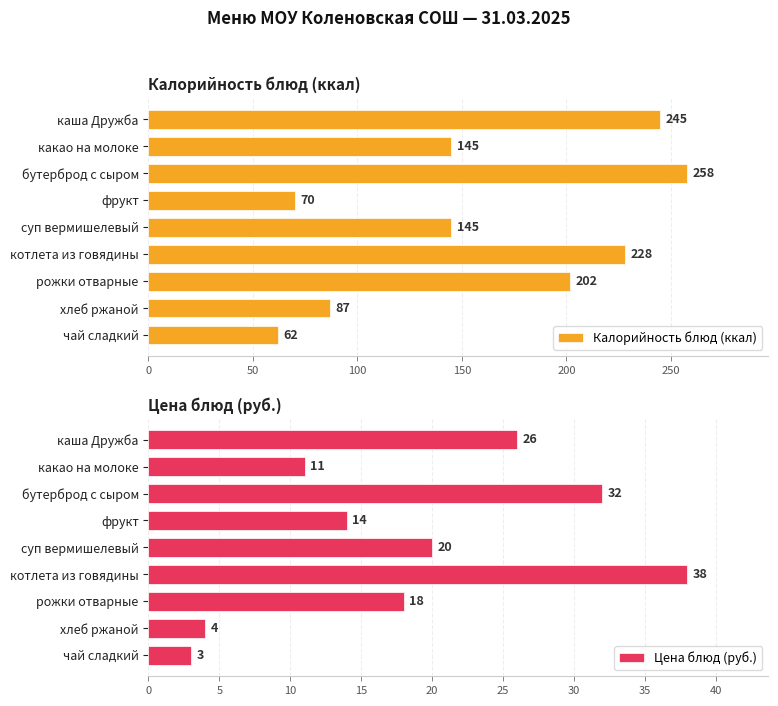

What is the sum of all Калорийность блюд (ккал) values?

1442